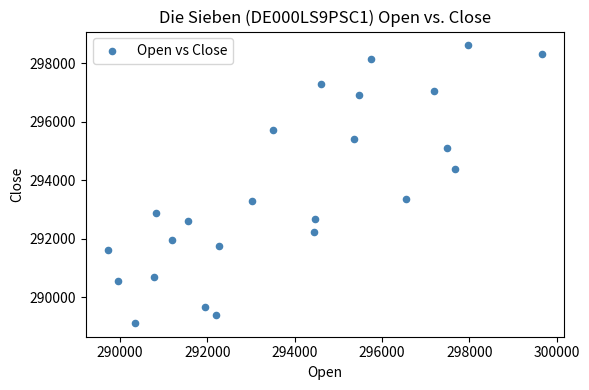

What is the range of Y values (max minus min)?

9492